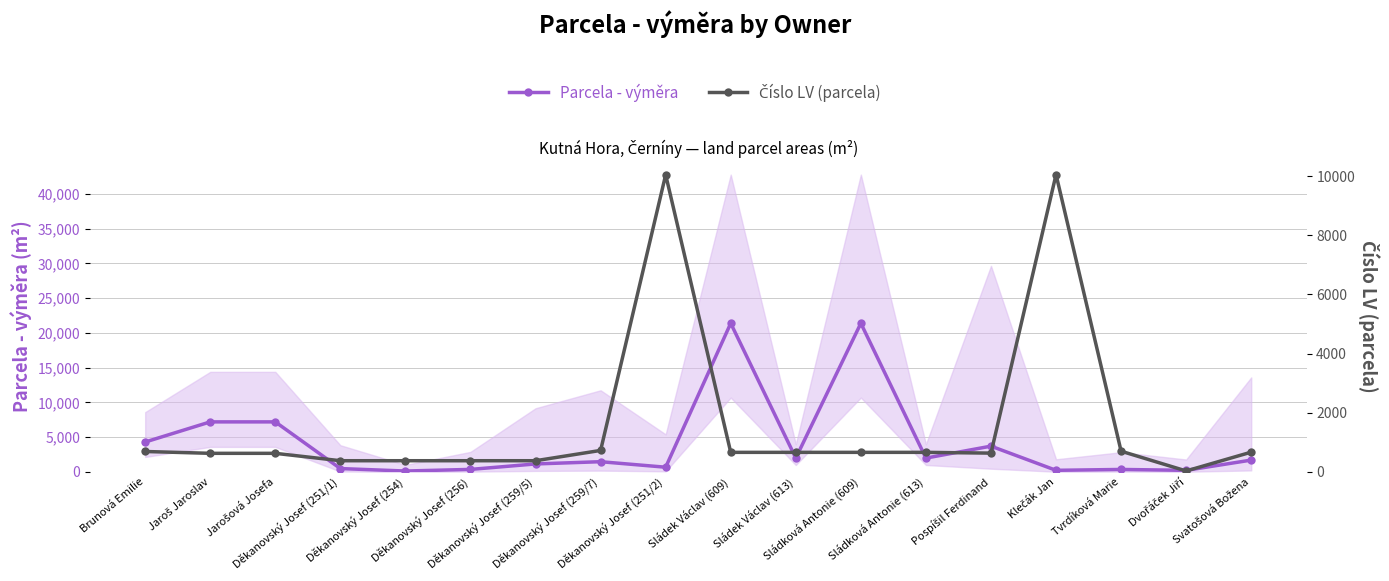

Reading left to right, transcribe all the data shown in this chart.

Parcela - výměra: 4300	7199	7199	480	126	360	1145	1468	675	21393	1989	21393	1989	3707	227	354	223	1700
Číslo LV (parcela): 690	628	628	378	378	378	378	726	10046	661	661	661	661	635	10052	700	32	668